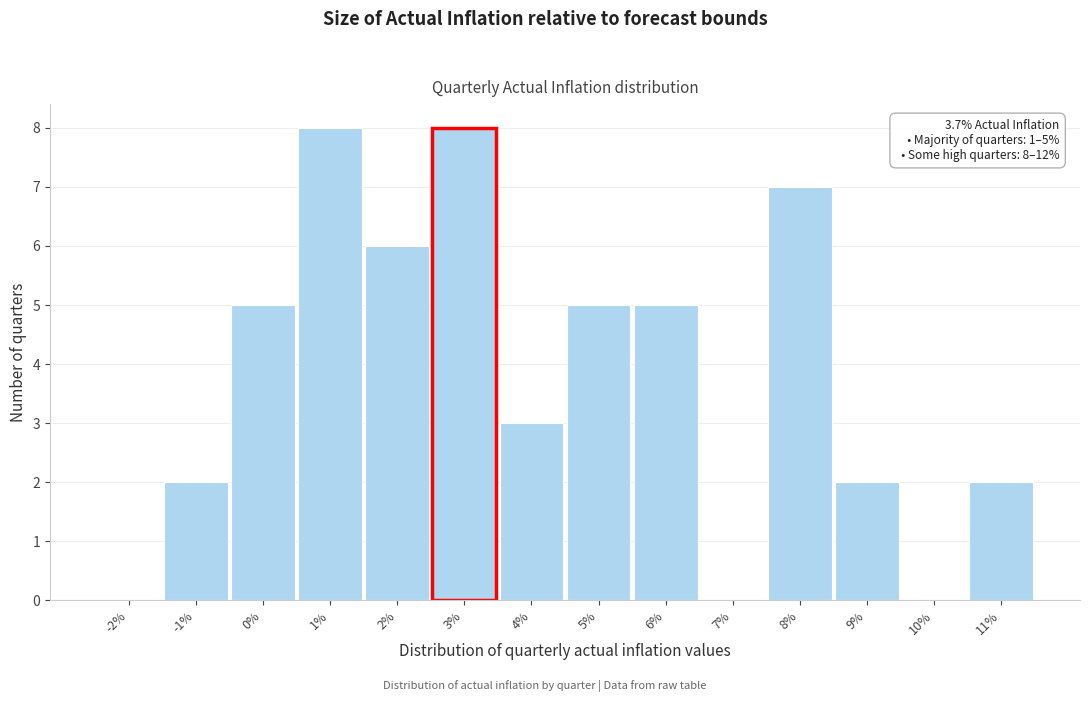

Reading left to right, what are all the values shown in this chart?

-2%=0	-1%=2	0%=5	1%=8	2%=6	3%=8	4%=3	5%=5	6%=5	7%=0	8%=7	9%=2	10%=0	11%=2